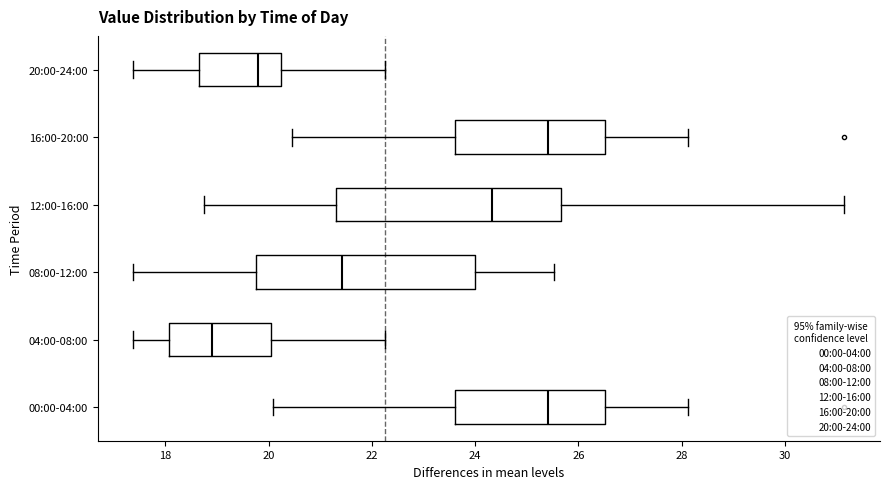

Which box has the furthest to the left median line?

04:00-08:00